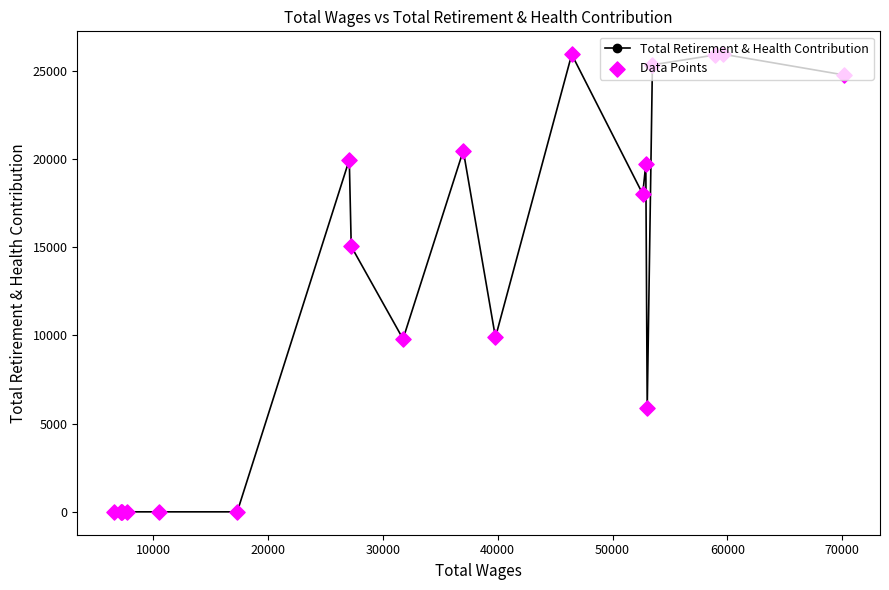

What is the greatest value displayed?

25928